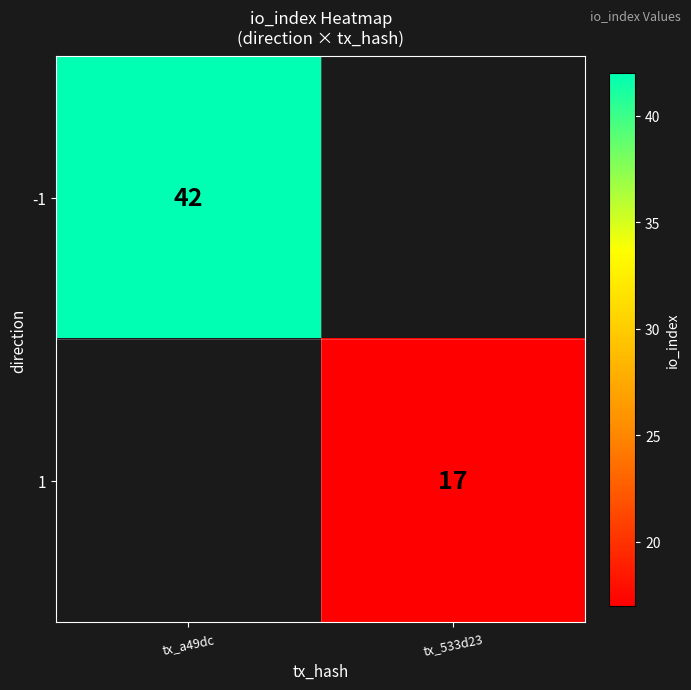

The value of 1 at tx_533d23 is 4. True or false?

False